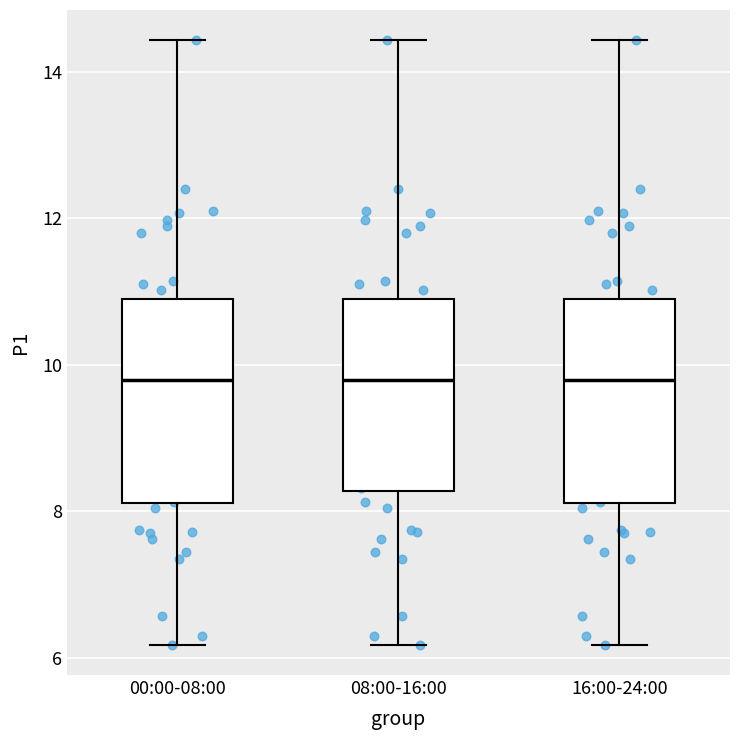

Where does the upper whisker of the box for 00:00-08:00 end on the y-axis? The values are not printed on the chart, so give them approximately, as read against the axis.

14.4